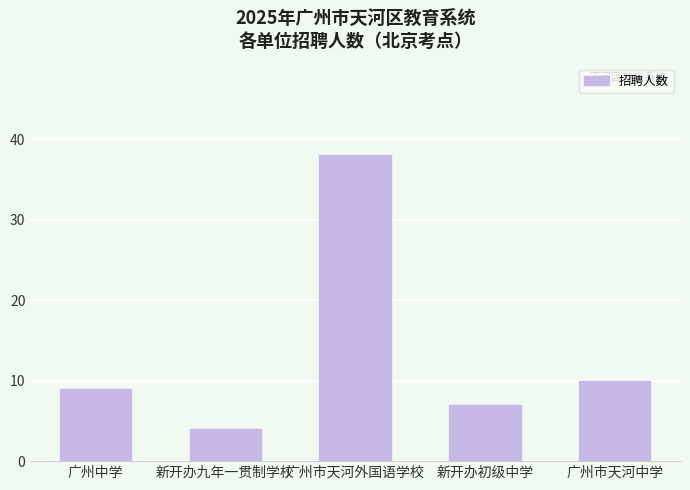

Reading left to right, extract all data points from this chart.

9	4	38	7	10